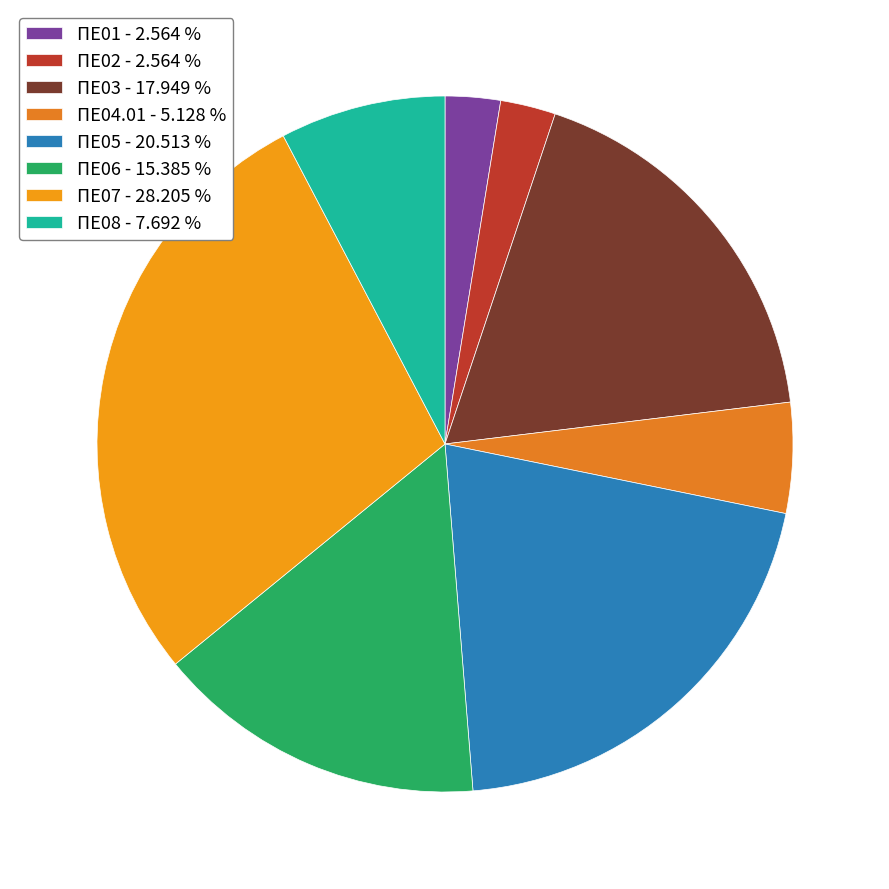

How many segments does this pie chart have?

8